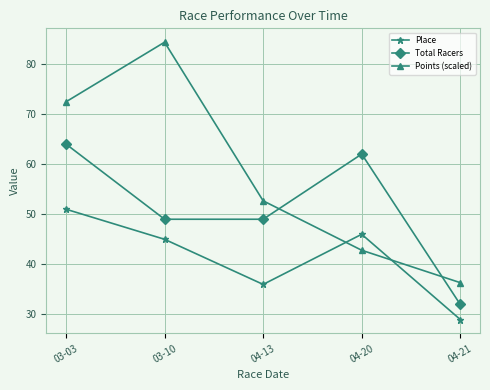

What are all the series names shown in the legend?

Place, Total Racers, Points (scaled)